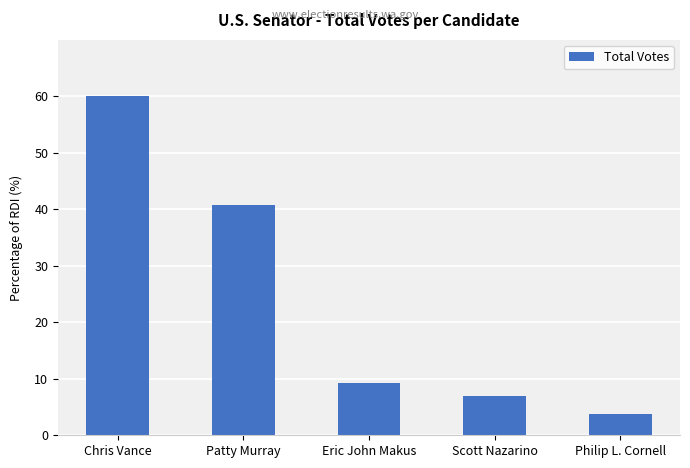

How many data points are less than 9?

2